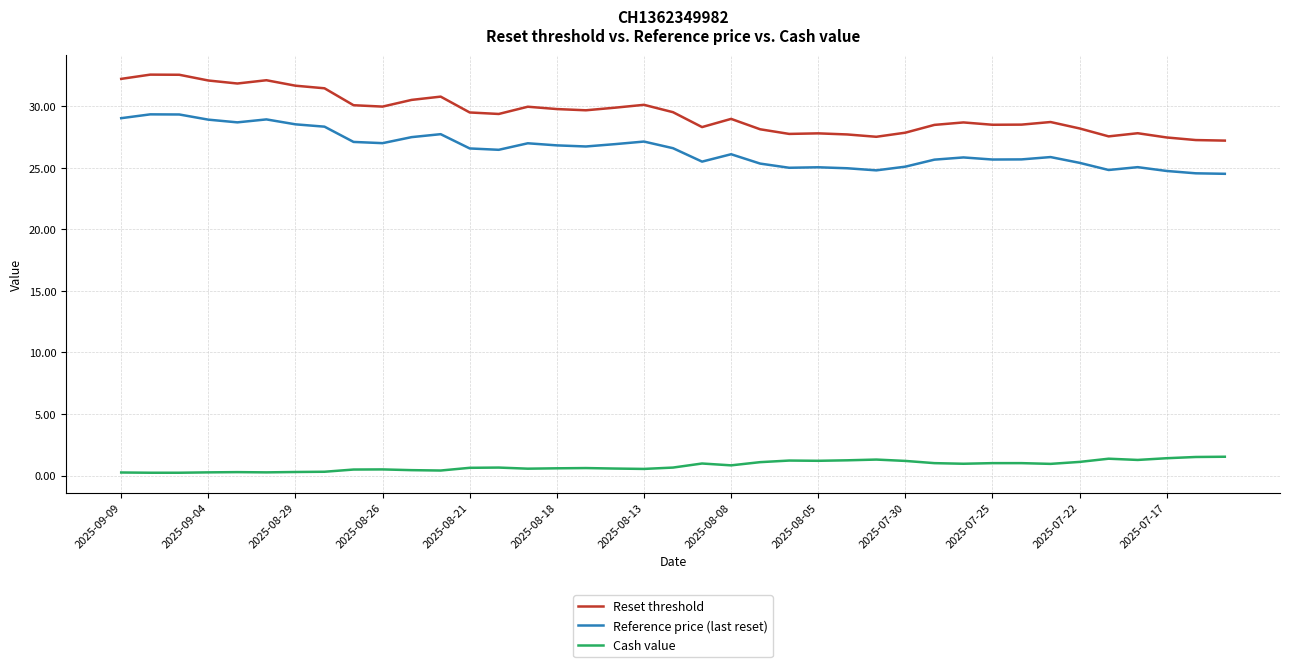

What is the difference between the maximum and minimum values in the Cash value series?

1.3